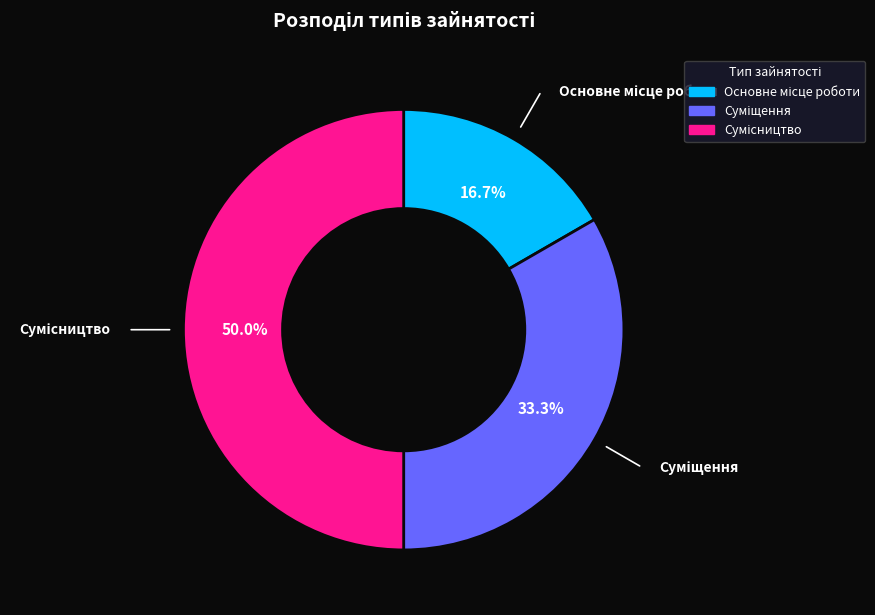

To the nearest percent, what is the difference between the largest and smallest slice percentages?

33%